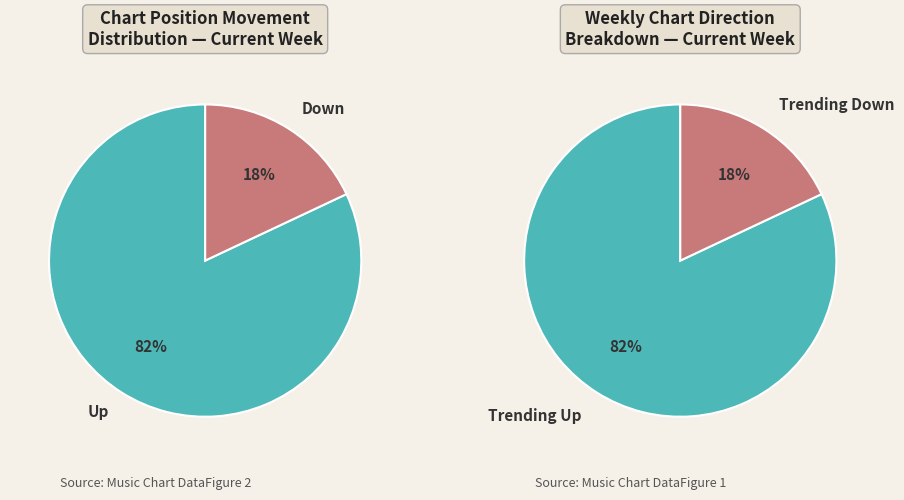

What percentage is the up slice, to the nearest percent?

82%